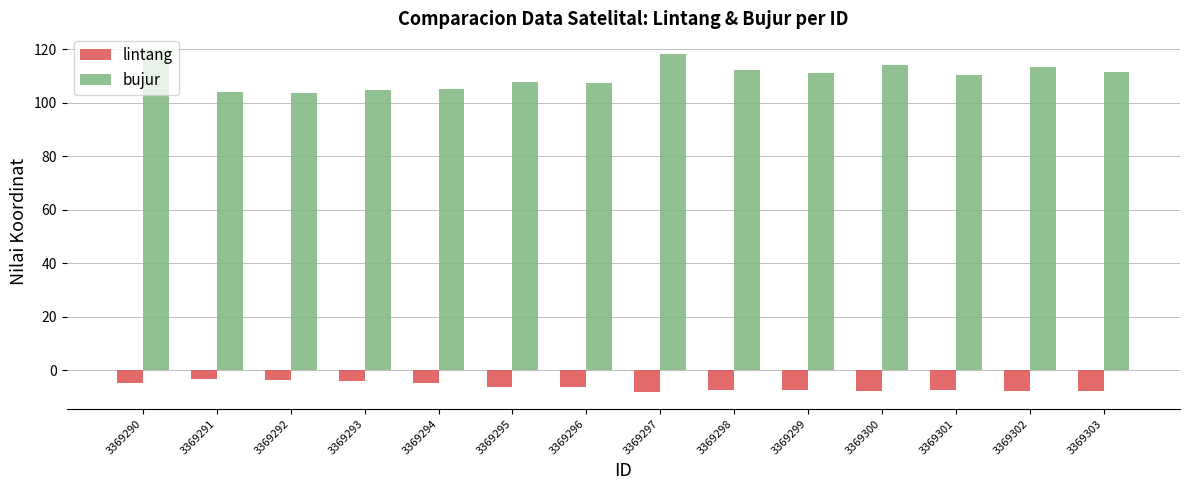

Rank the series by their maximum value, from highest to lowest.

bujur, lintang